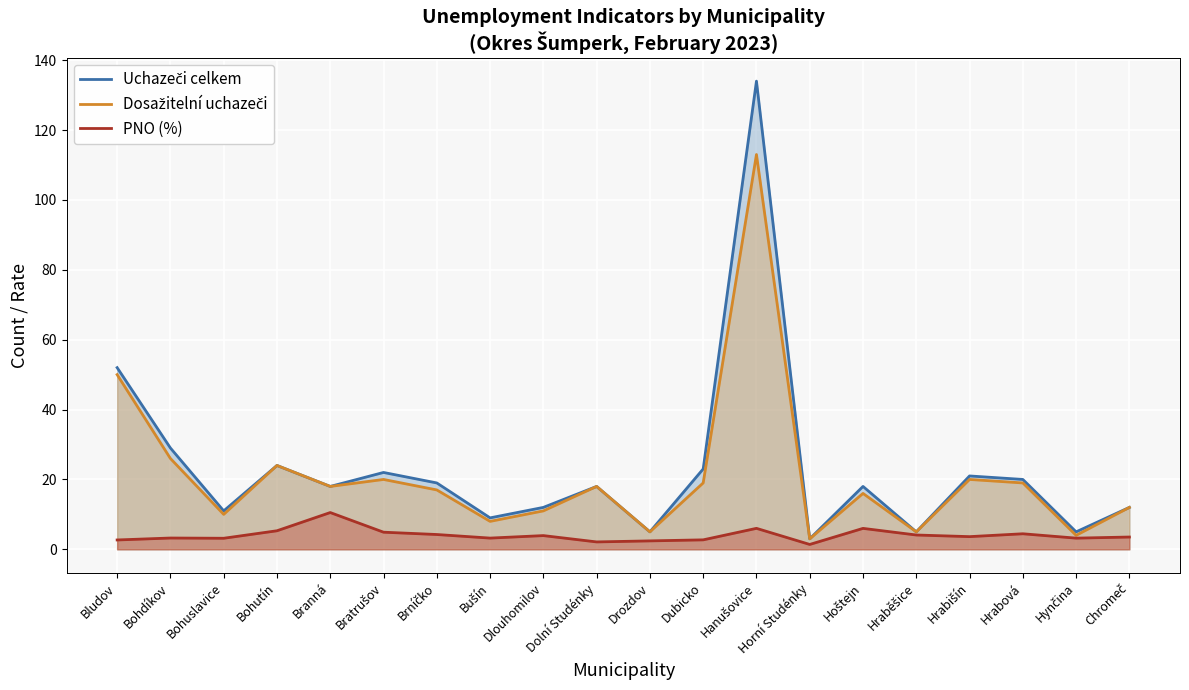

What are all the series names shown in the legend?

Uchazeči celkem, Dosažitelní uchazeči, PNO (%)